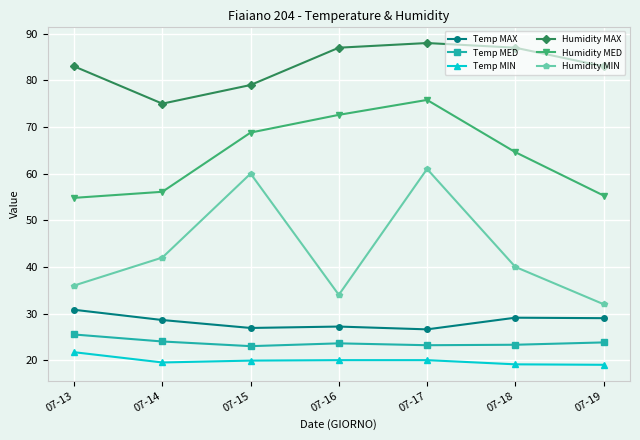

Is the value of Humidity MIN at 07-18 greater than the value of Temp MIN at 07-15?

Yes